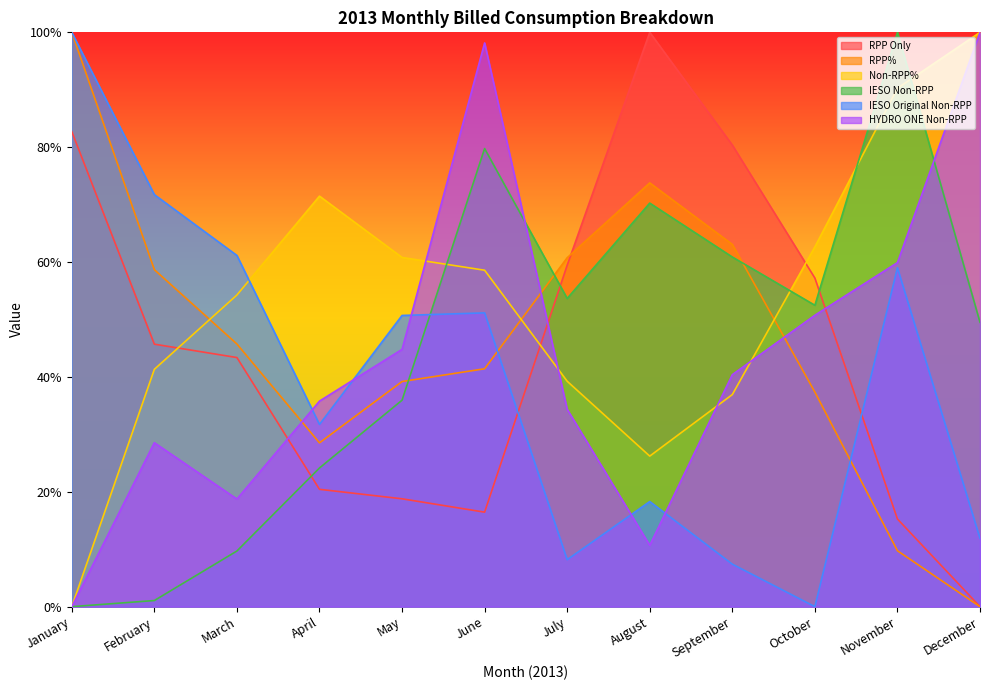

Where is RPP% nearest to the value 0?

December